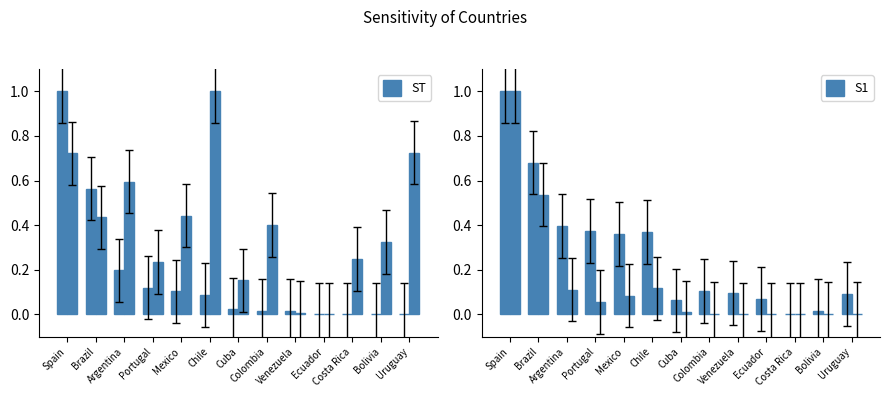

Does the chart contain stacked bars?

No